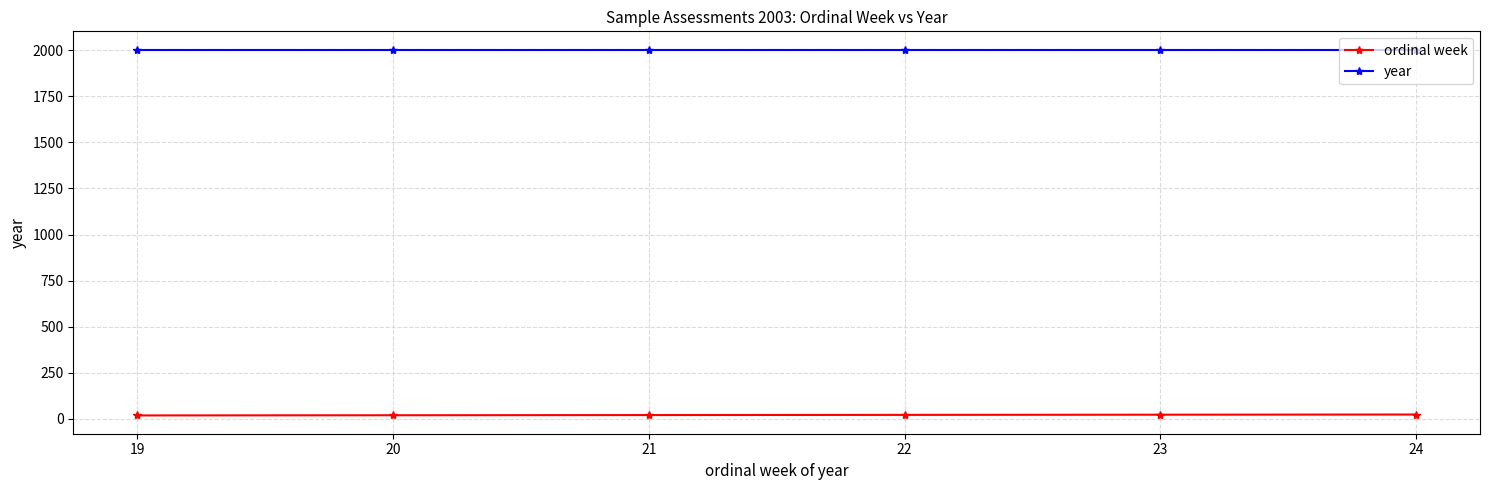

List the series in order of their peak value, lowest first.

ordinal week, year